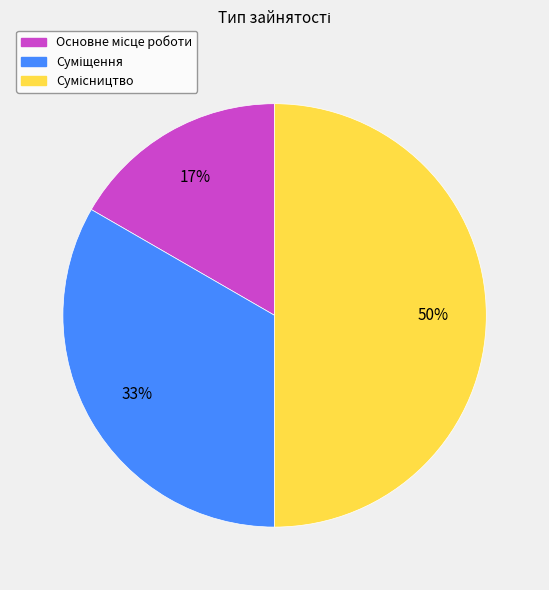

To the nearest percent, what is the average slice percentage?

33%